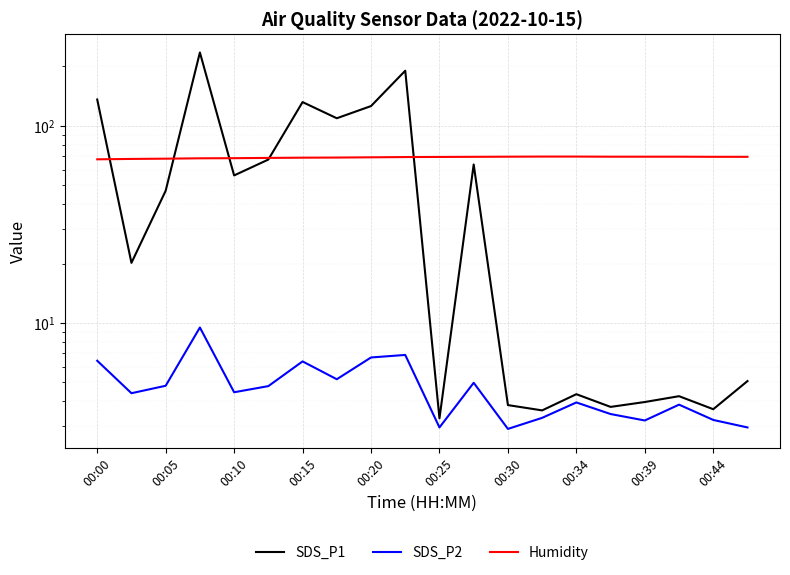

What is the average value of the SDS_P2 series?

4.7